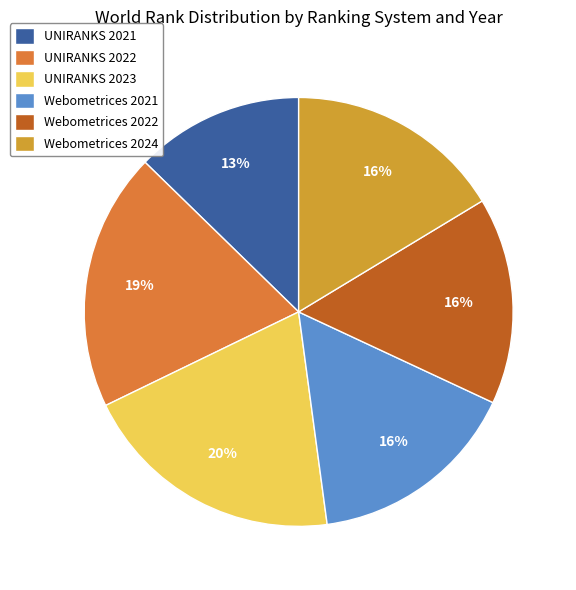

Is it true that UNIRANKS 2022 is 14% of the pie?

False